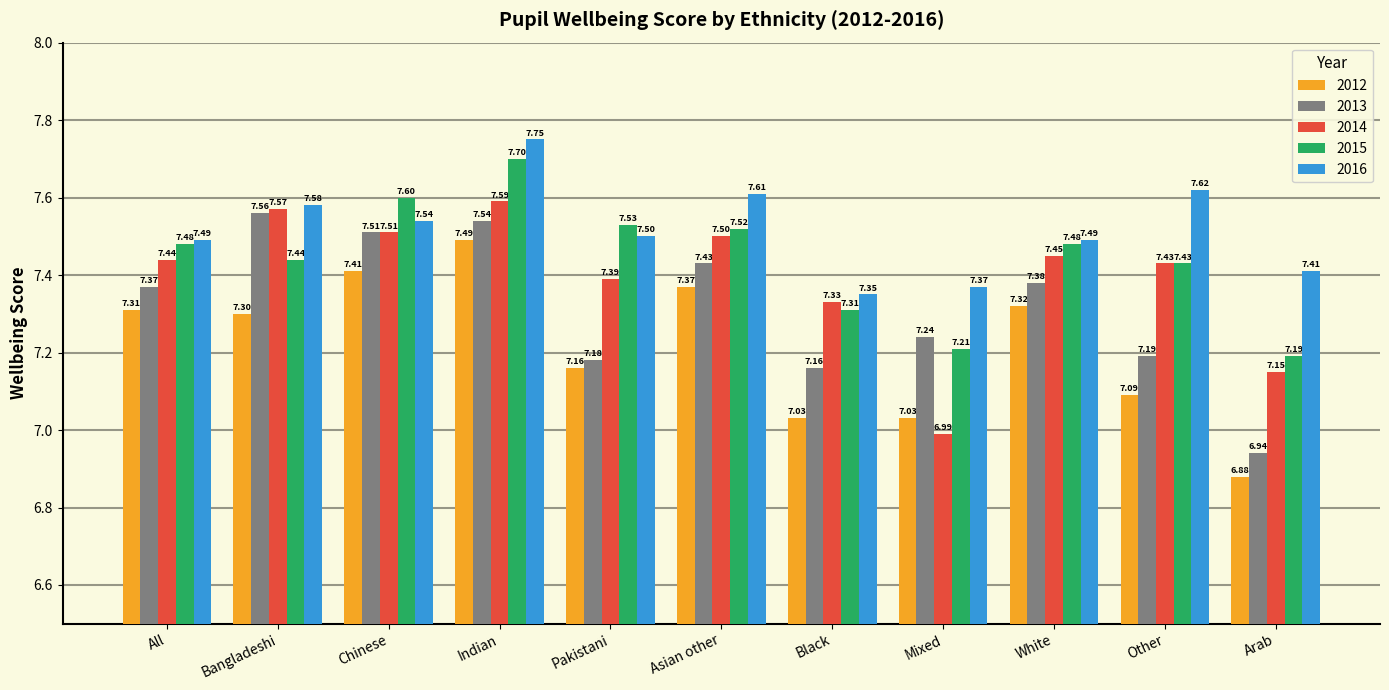

Where is 2013 nearest to the value 7?

Arab